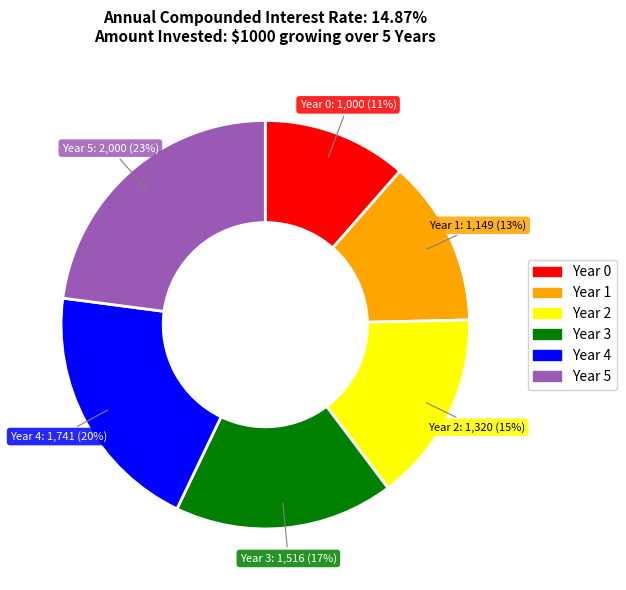

To the nearest percent, what is the combined percentage of Year 1 and Year 5?

36%